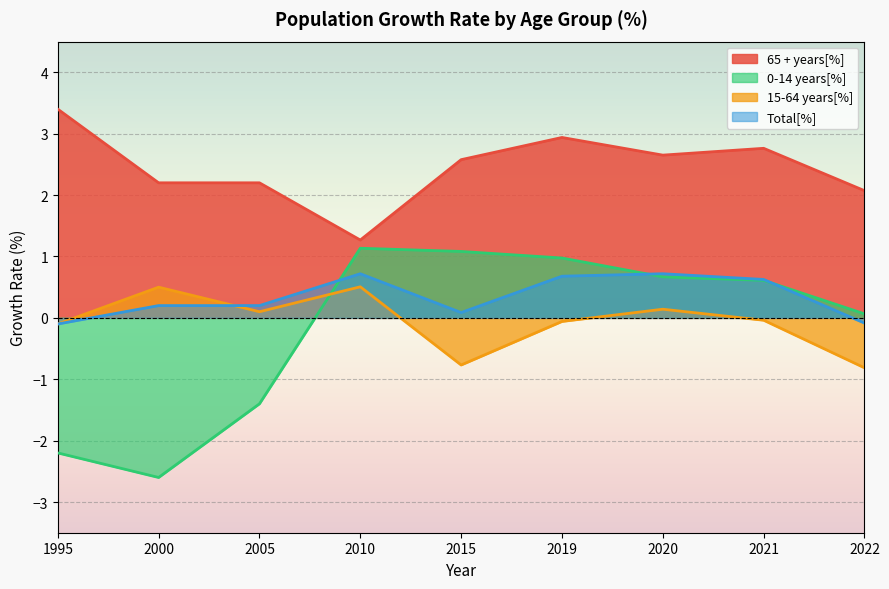

List the labels in order of 65 + years[%] value, largest first.

1995, 2019, 2021, 2020, 2015, 2000, 2005, 2022, 2010